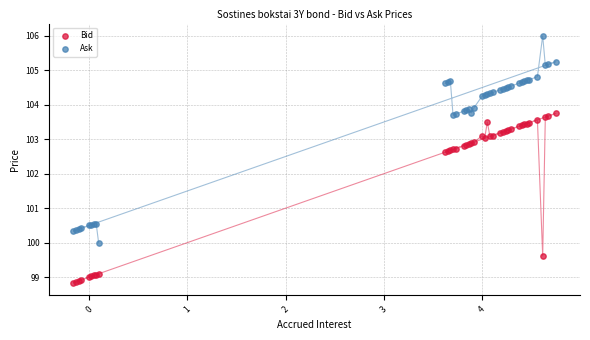

Which series has the largest Y range (max minus min)?

Ask